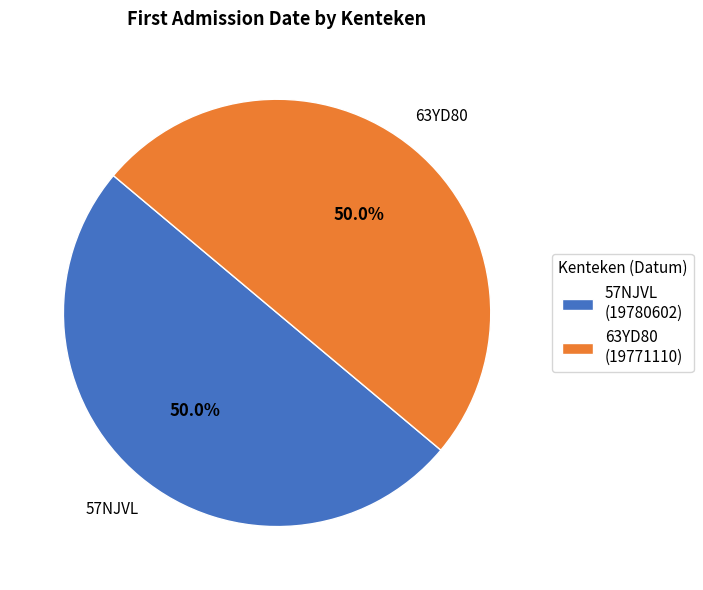

What percentage is NOT represented by 57NJVL?

50.0%